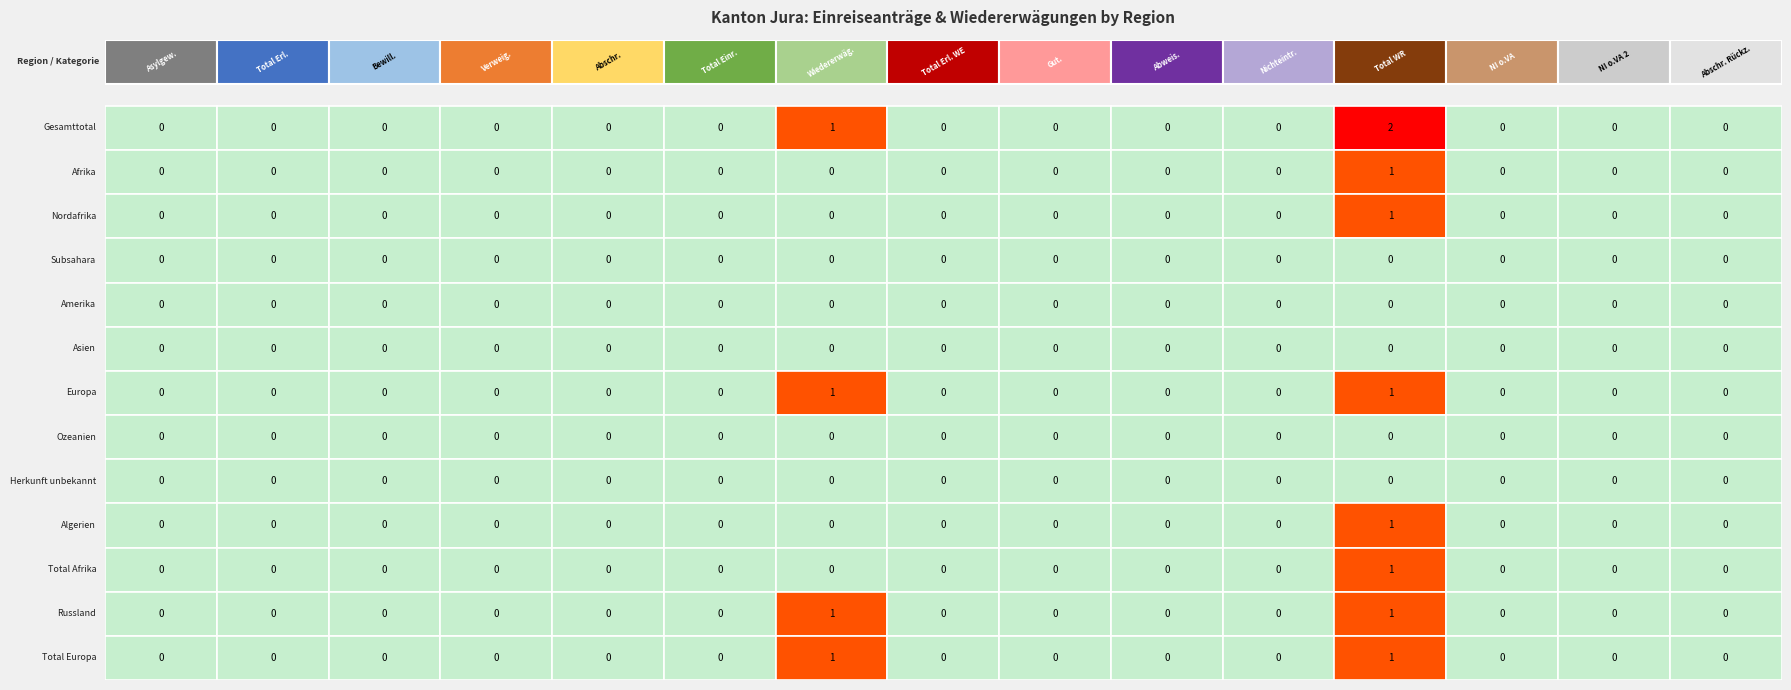

Rank the categories by Total Europa value from highest to lowest.

6, 11, 0, 1, 2, 3, 4, 5, 7, 8, 9, 10, 12, 13, 14